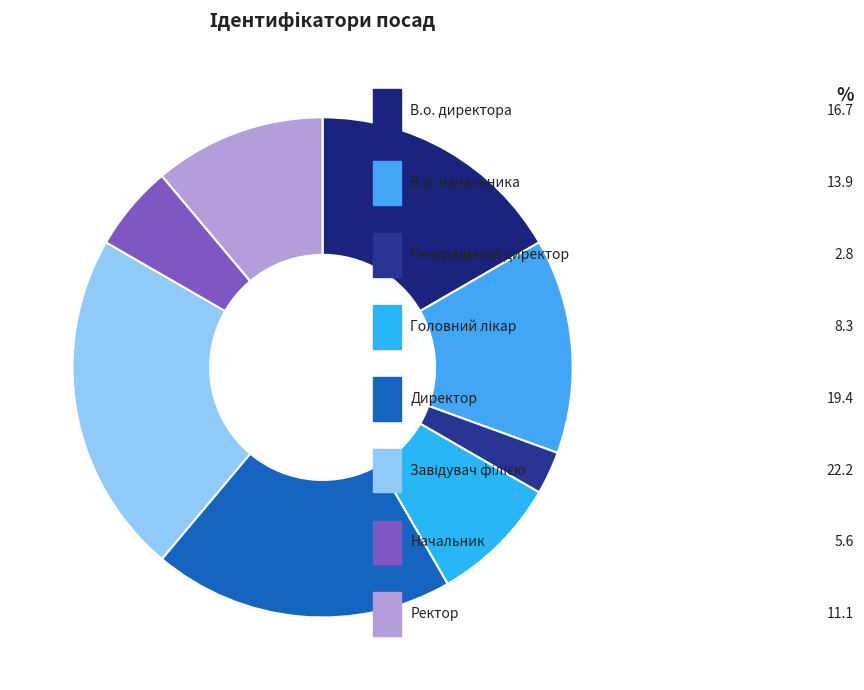

Is there any slice that represents more than half of the pie?

No